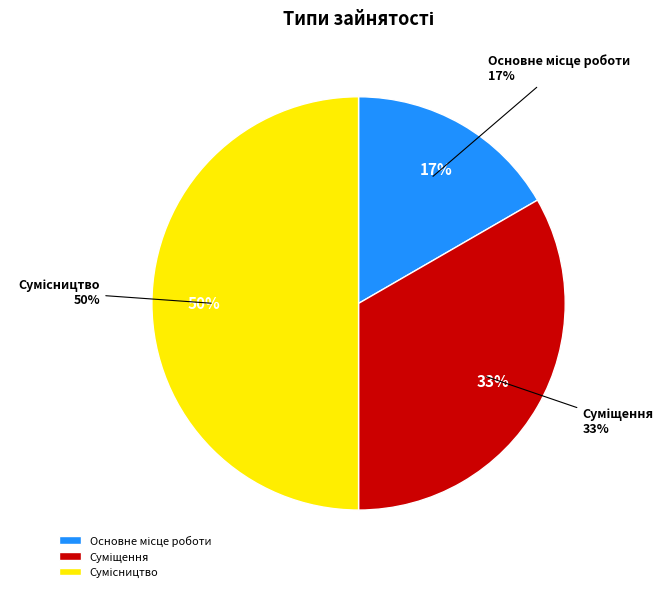

Is there any slice that represents more than half of the pie?

No